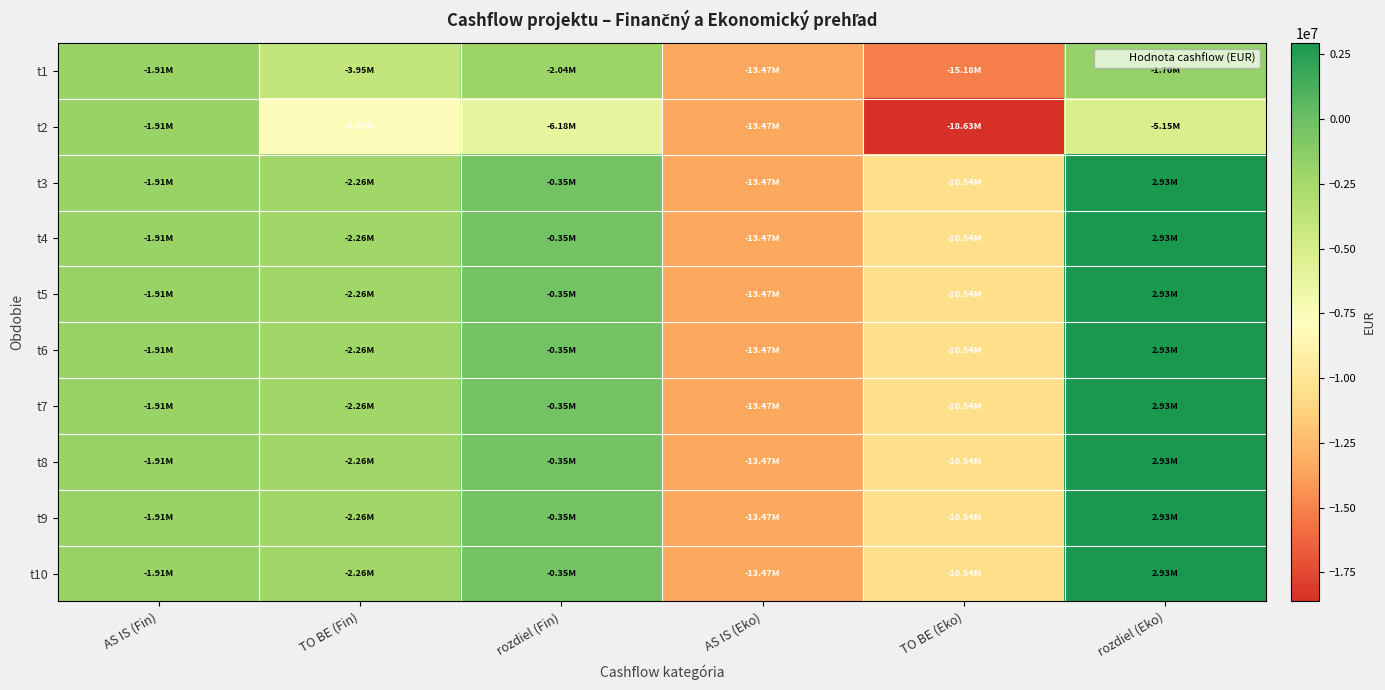

At which category does the chart reach its peak across all series?

rozdiel (Eko)